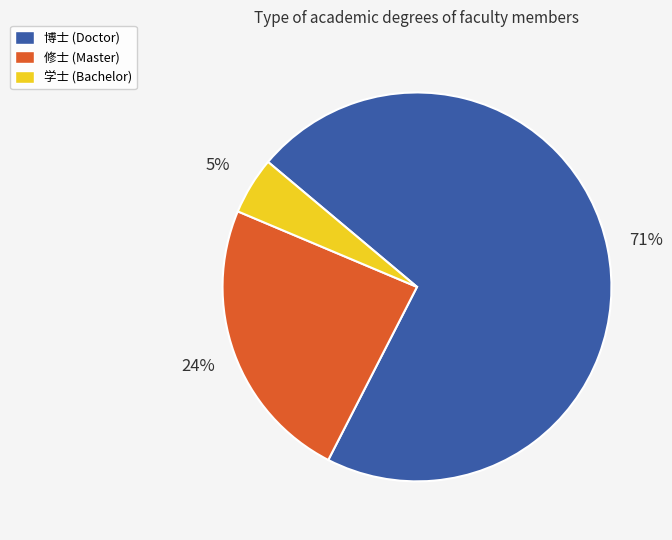

To the nearest percent, what percentage of the pie is 修士?

24%